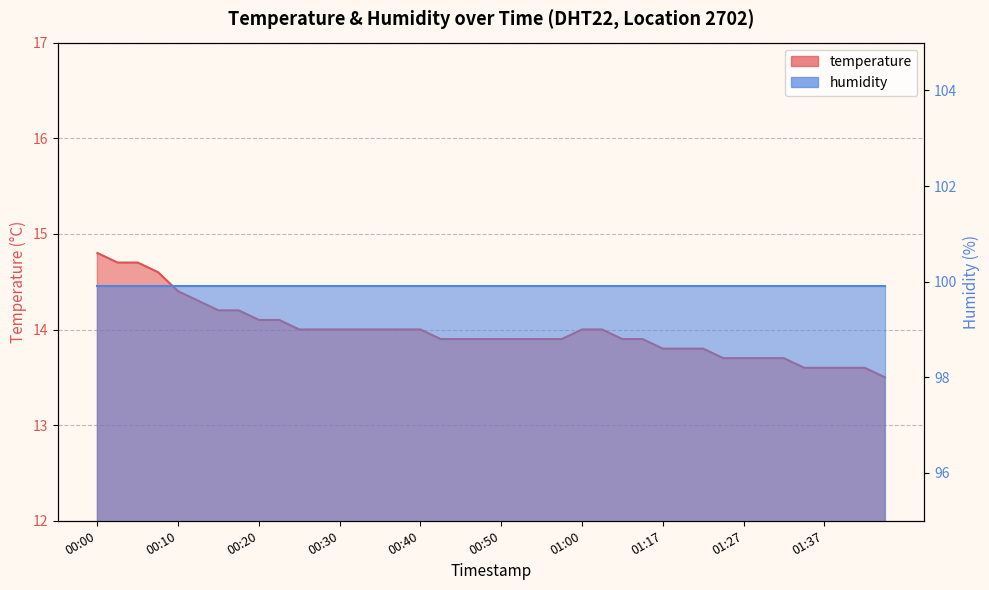

Reading left to right, what are all the values shown in this chart?

14.8	14.7	14.7	14.6	14.4	14.3	14.2	14.2	14.1	14.1	14.0	14.0	14.0	14.0	14.0	14.0	14.0	13.9	13.9	13.9	13.9	13.9	13.9	13.9	14.0	14.0	13.9	13.9	13.8	13.8	13.8	13.7	13.7	13.7	13.7	13.6	13.6	13.6	13.6	13.5